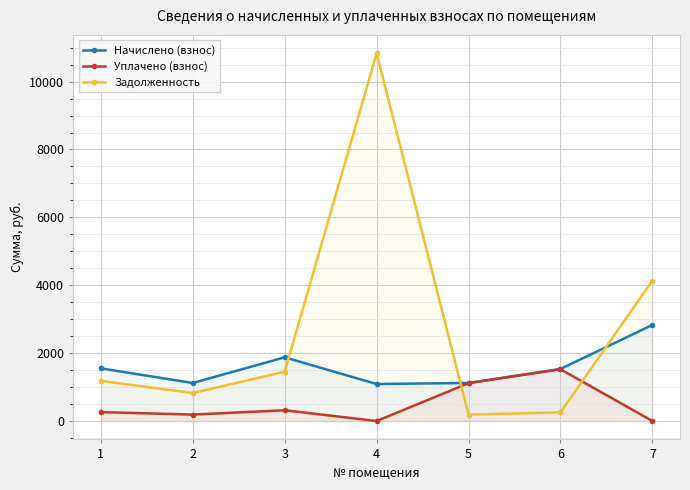

How many intersections are there between Начислено (взнос) and Задолженность?

3